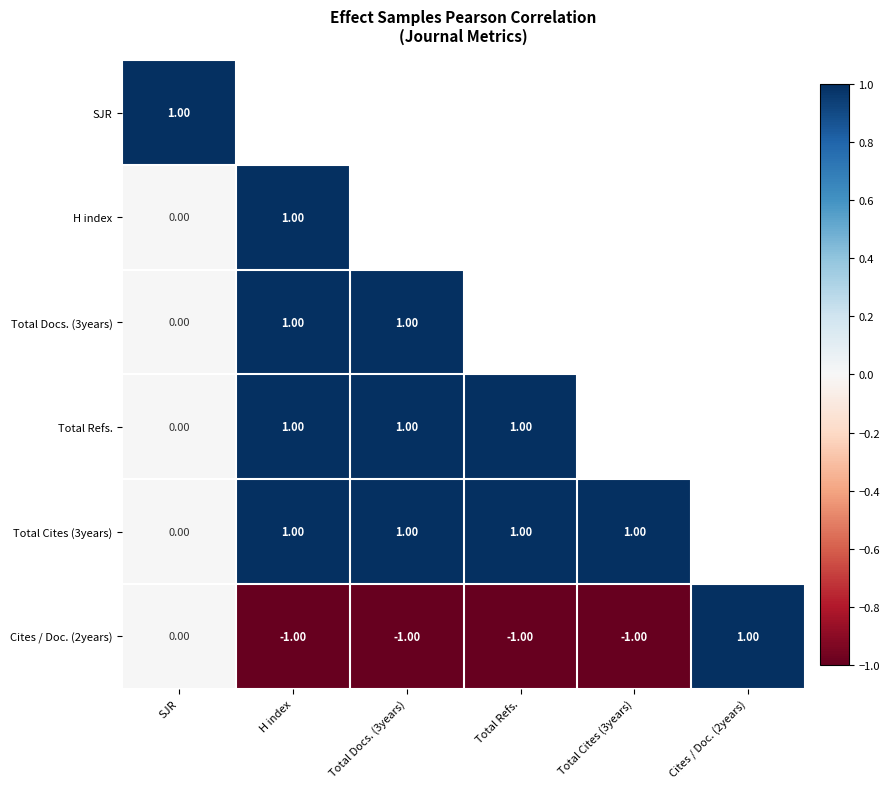

At which label is Cites / Doc. (2years) closest to 0?

SJR